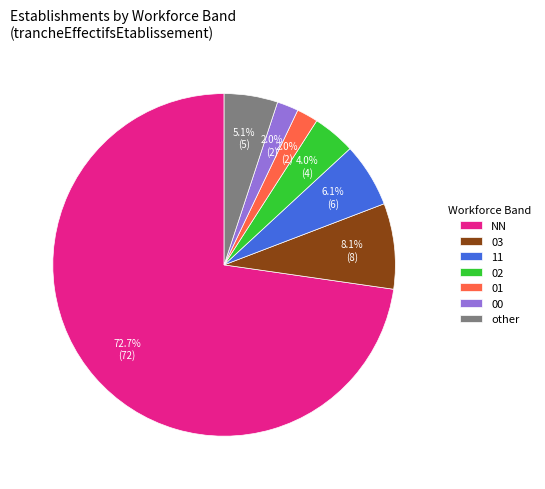

Between other and 11, which is larger?

11